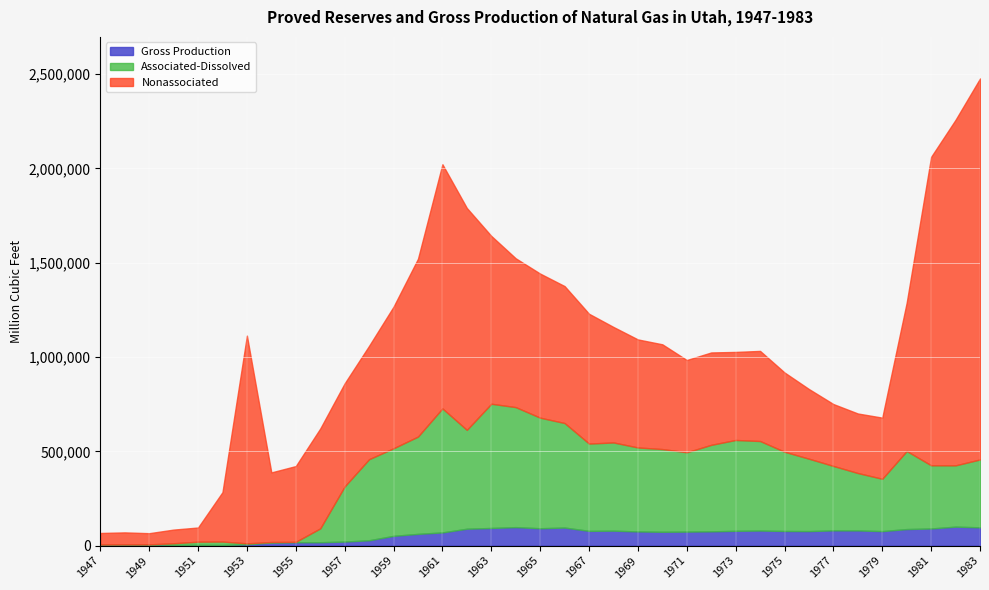

What is the total value across all series at 1981?

2061546.8